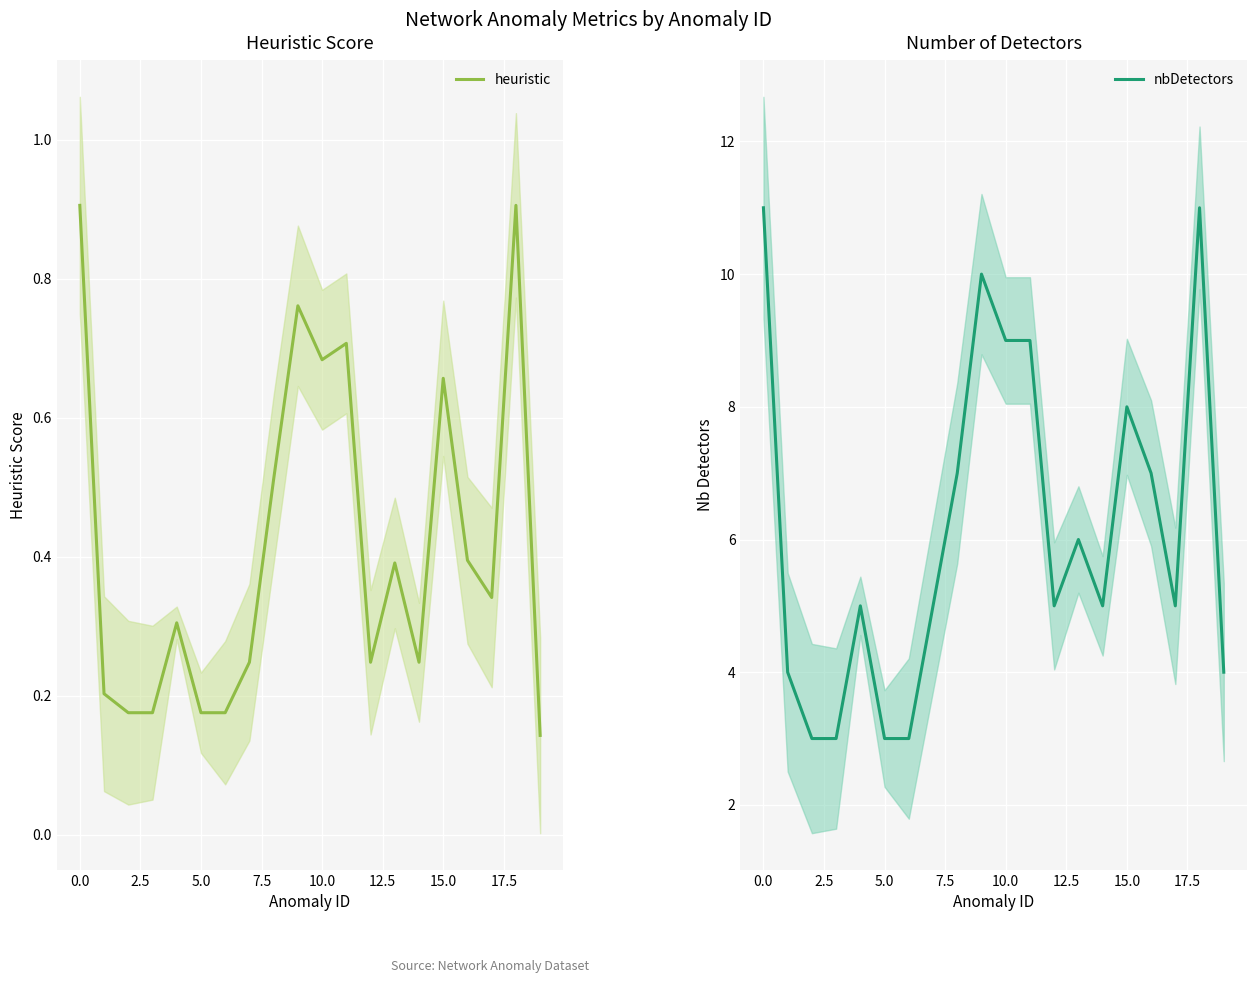

At which label is heuristic closest to 0?

19